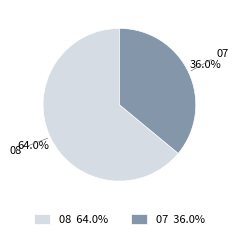

To the nearest percent, what is the combined percentage of 08 and 07?

100%